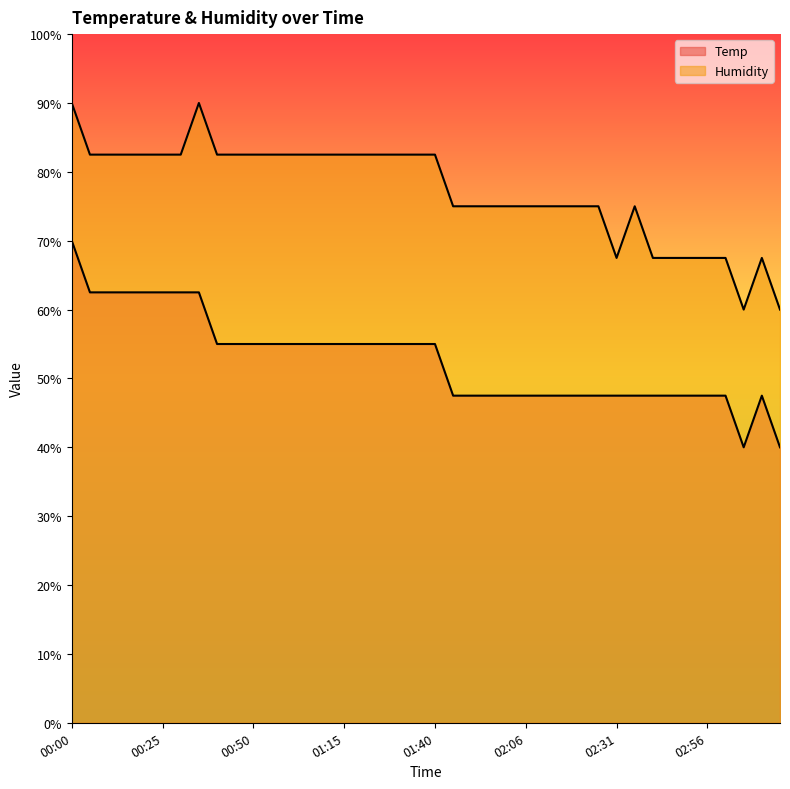

What is the label of the 3rd point from the right?

03:06